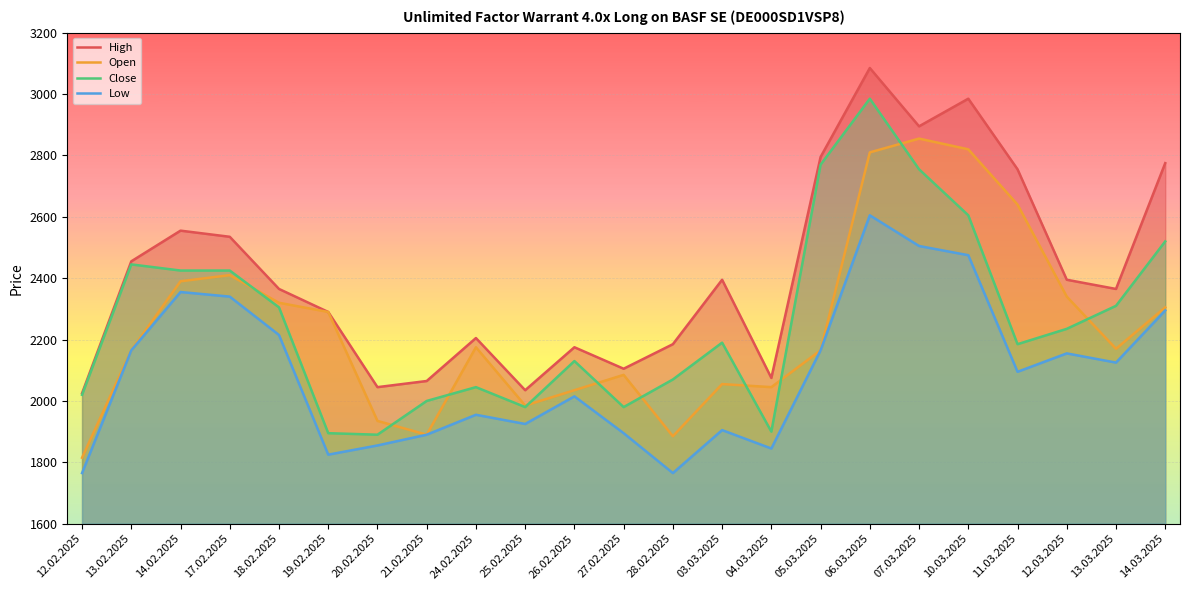

At which category does the chart reach its peak across all series?

06.03.2025